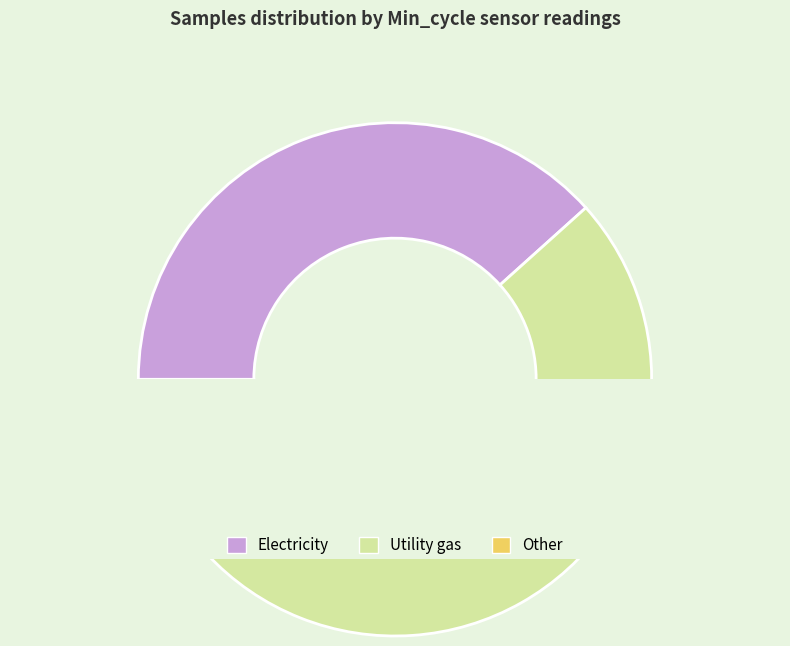

Does any single category account for the majority?

No